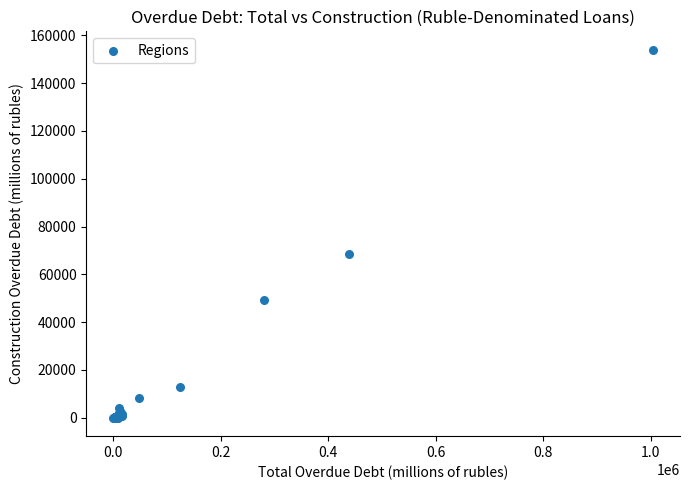

What Y value in the scatter plot is closest to 76986?

68678